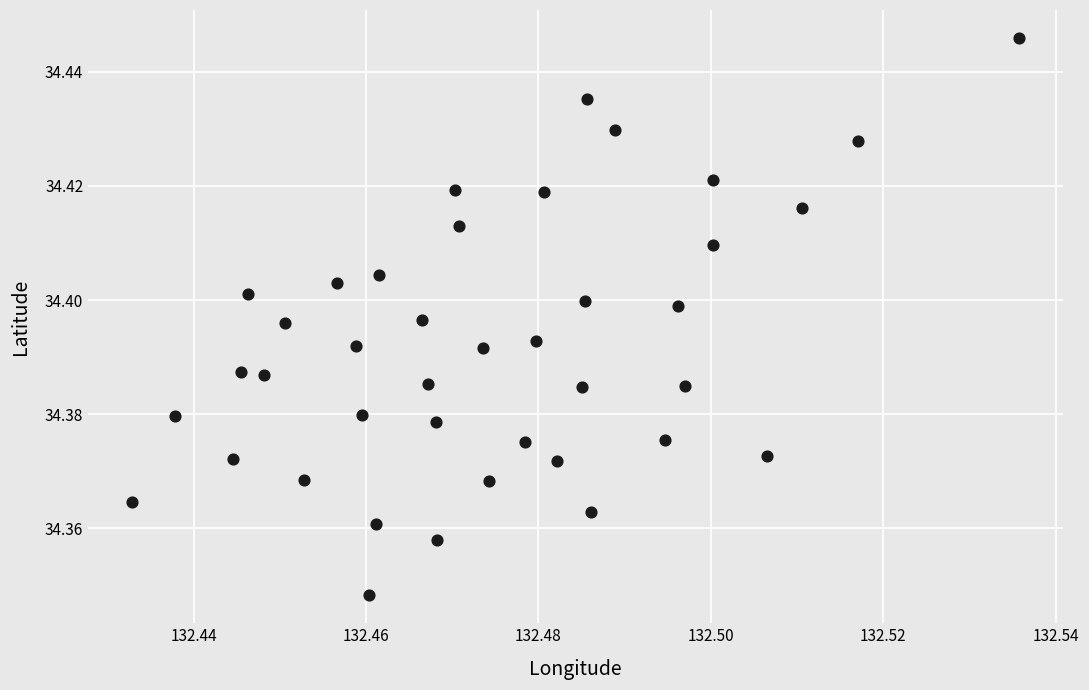

How many points are shown in the scatter plot?

40